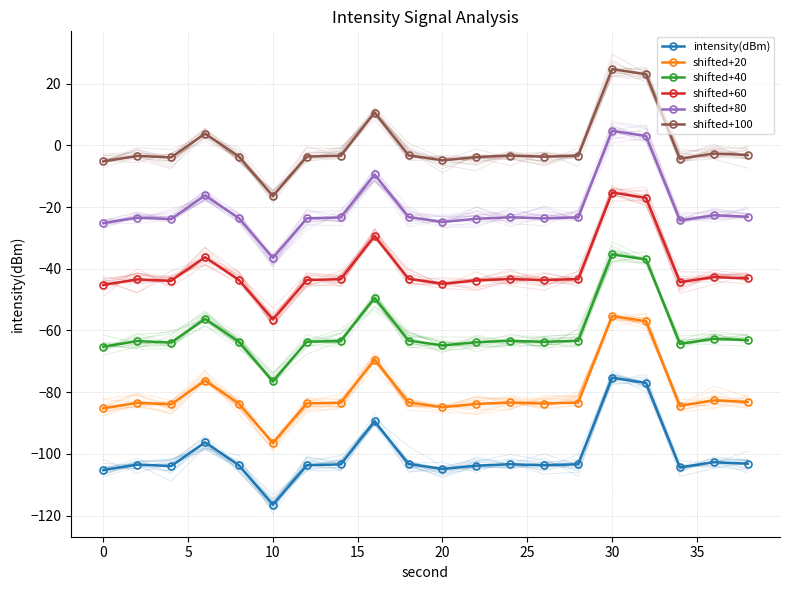

What is the value of the shifted+80 point at the 11th from the left?

-16.2